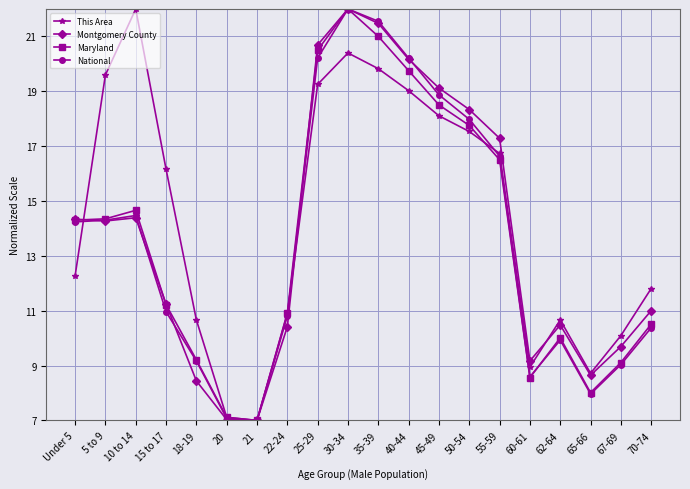

Does the chart have visible grid lines?

Yes